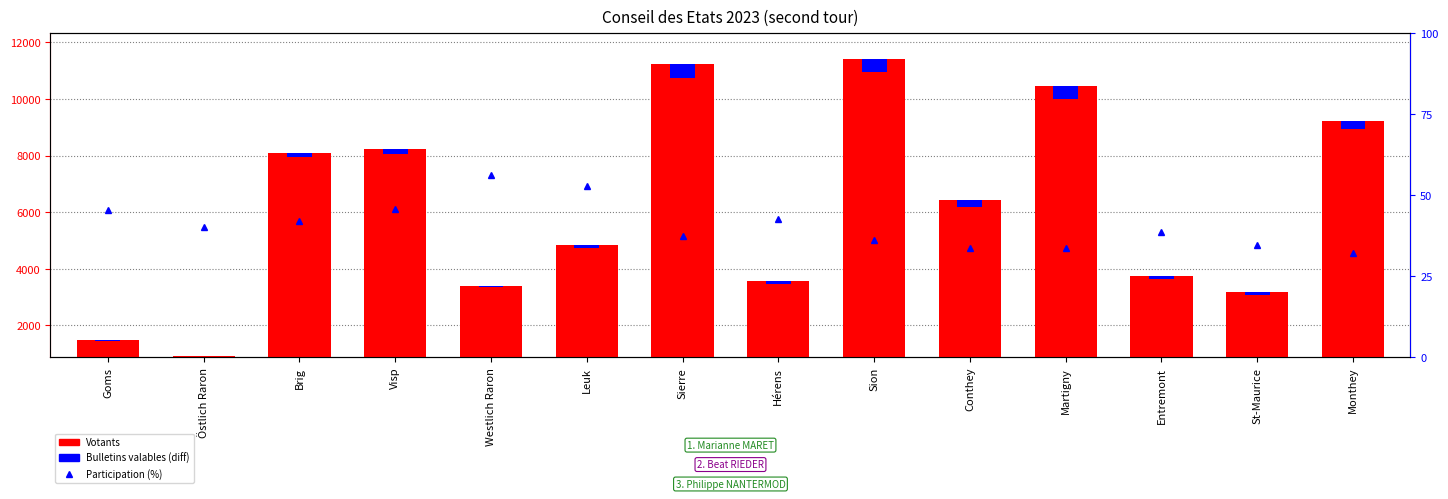

What is the label of the 4th bar from the right?

Martigny